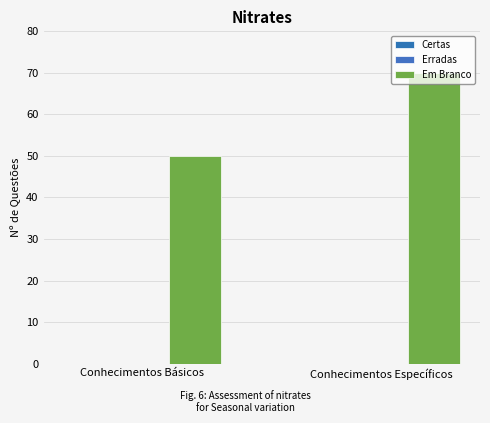

Are the bars horizontal?

No